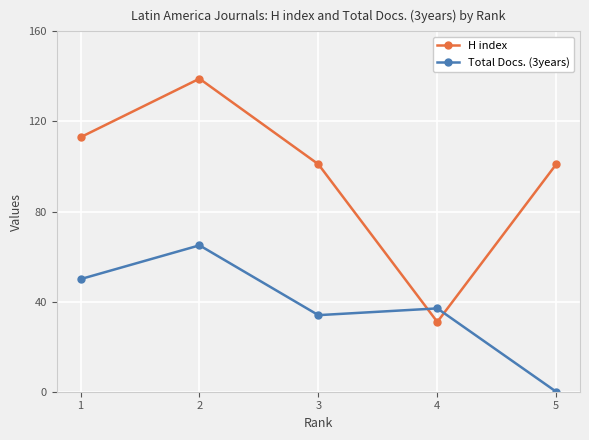

Where do H index and Total Docs. (3years) first cross each other?

3 and 4